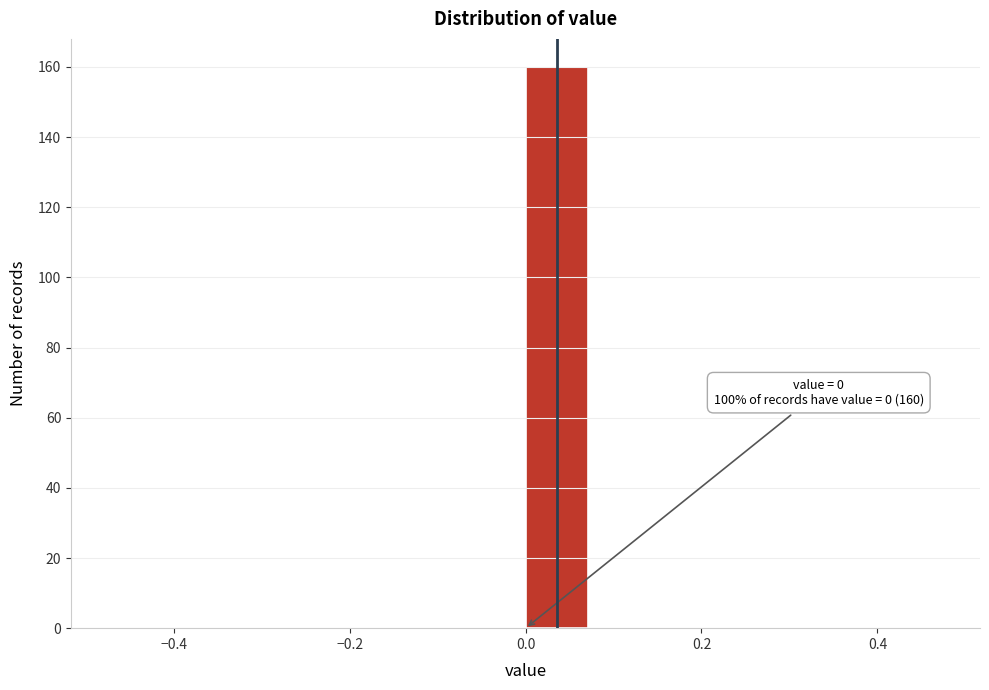

Over which range of the x-axis is the bar tallest?

0.00 to 0.08